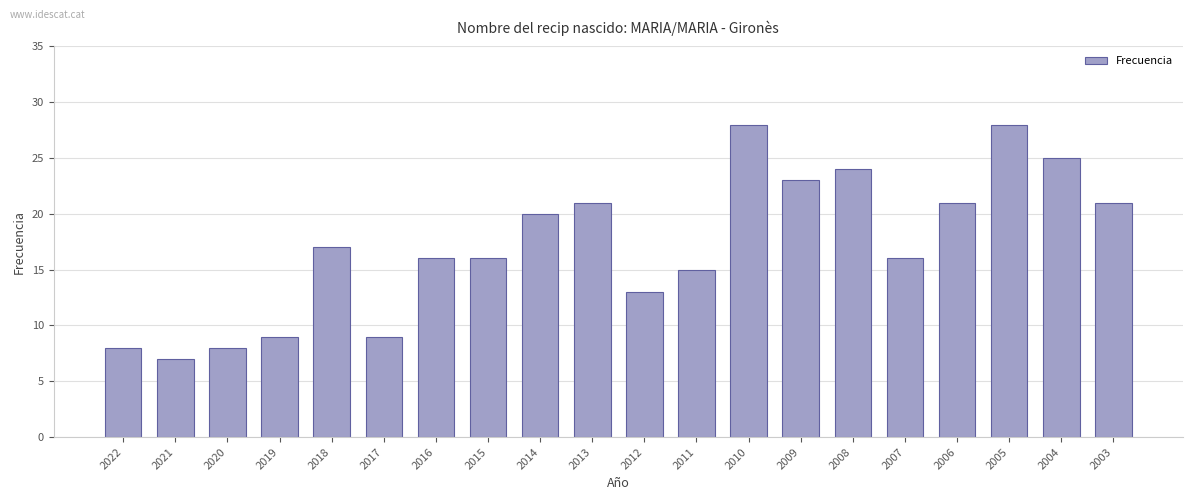

Which has a higher value, 2018 or 2019?

2018